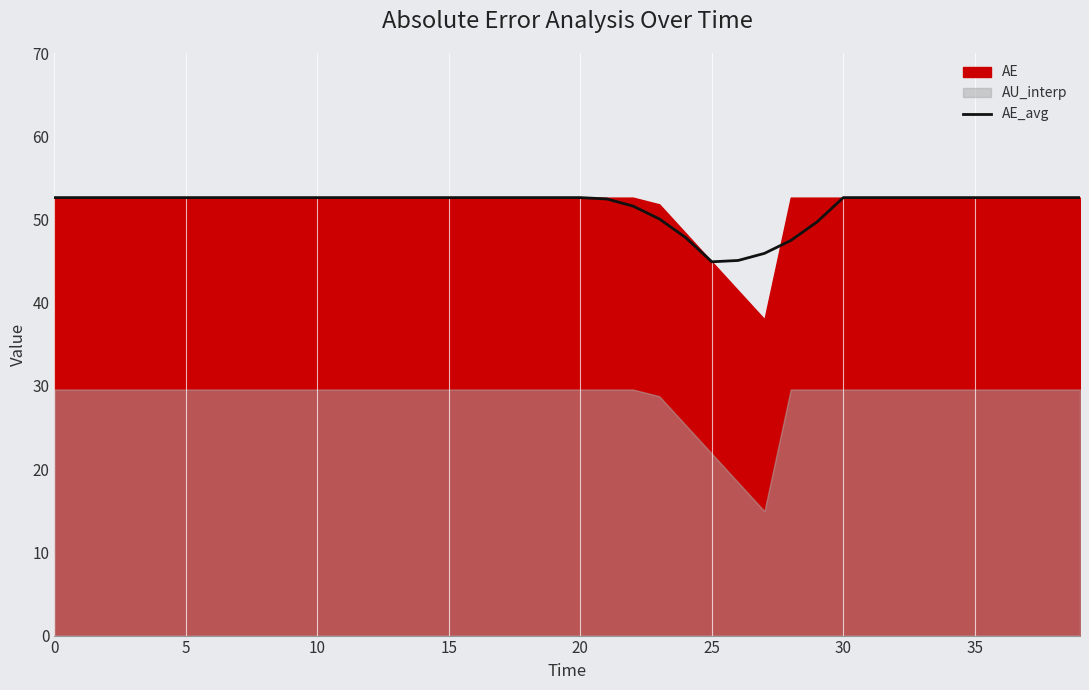

True or false: the data shows 12.6 at 19.

False